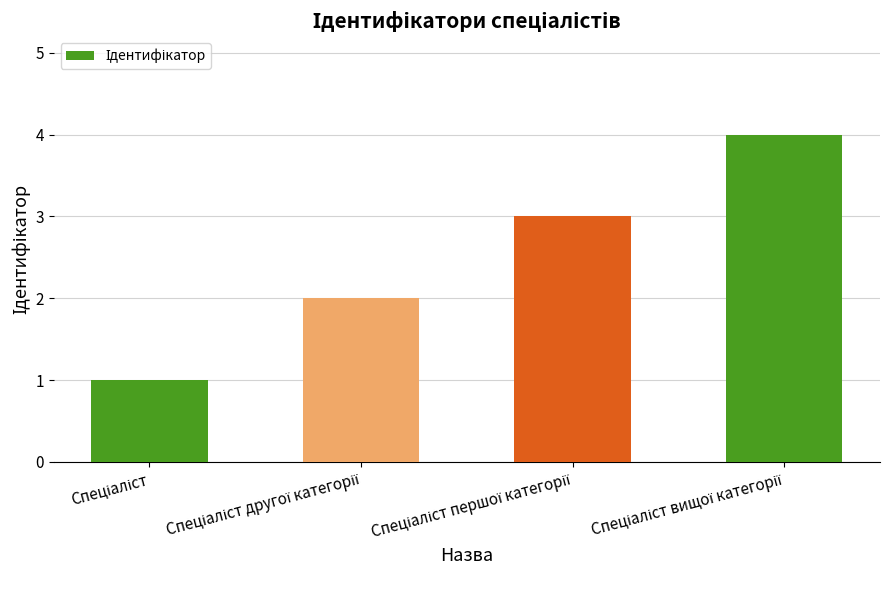

What is the difference between the maximum and minimum values?

3